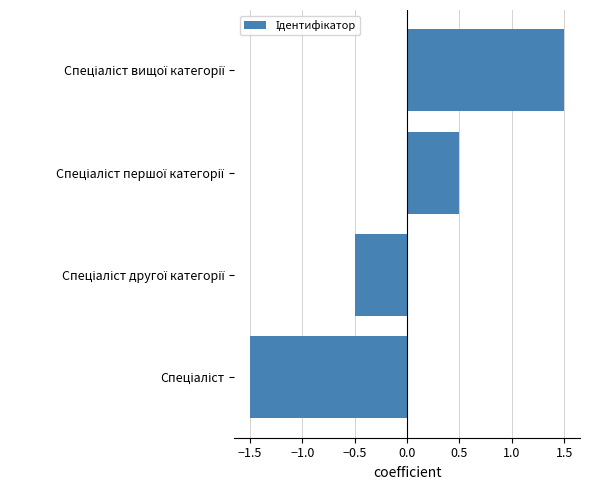

What is the minimum value shown in the chart?

-1.5